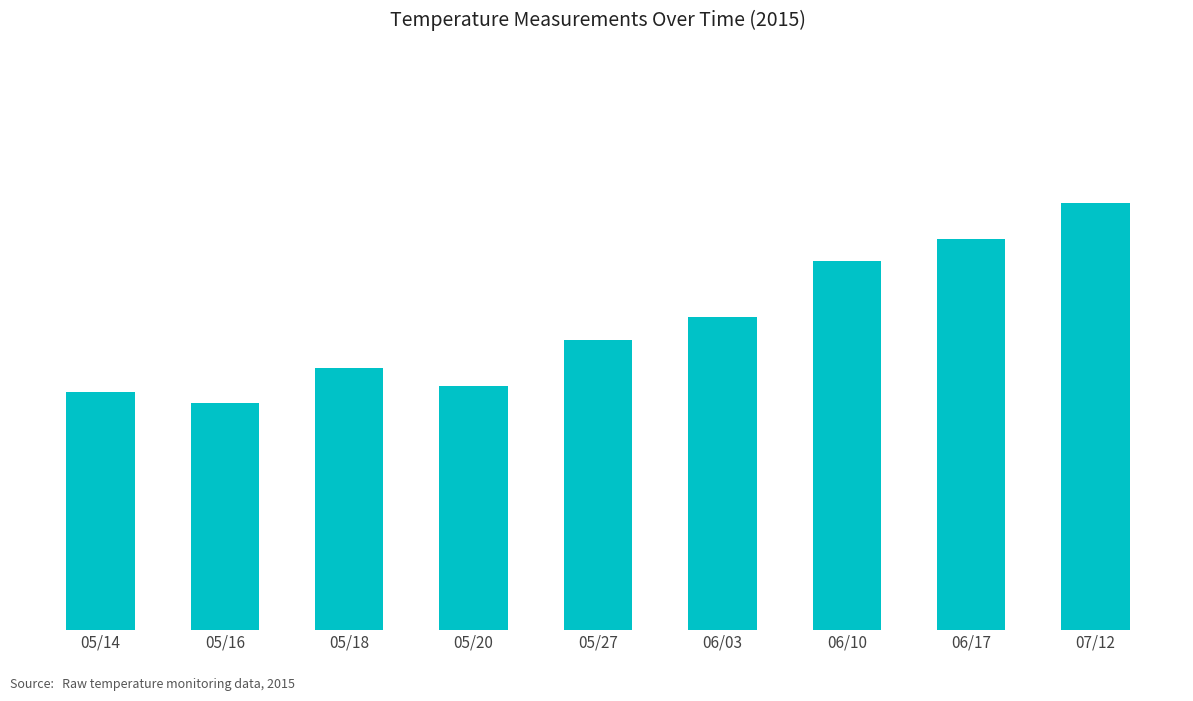

Reading right to left, transcribe all the data shown in this chart.

07/12=27.4	06/17=25.1	06/10=23.7	06/03=20.1	05/27=18.6	05/20=15.7	05/18=16.8	05/16=14.6	05/14=15.3